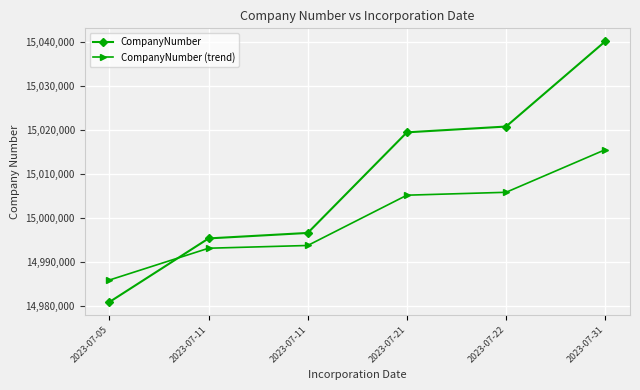

What are all the series names shown in the legend?

CompanyNumber, CompanyNumber (trend)